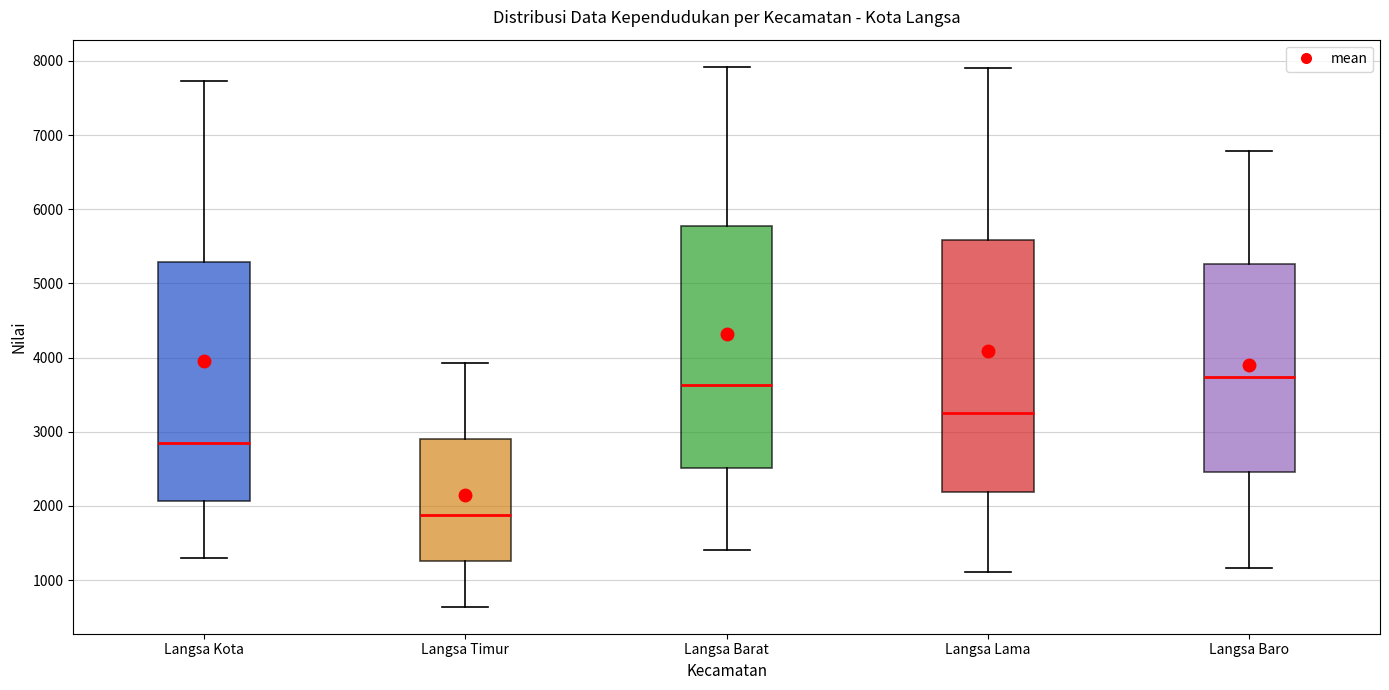

Which box's median line is the lowest?

Langsa Timur